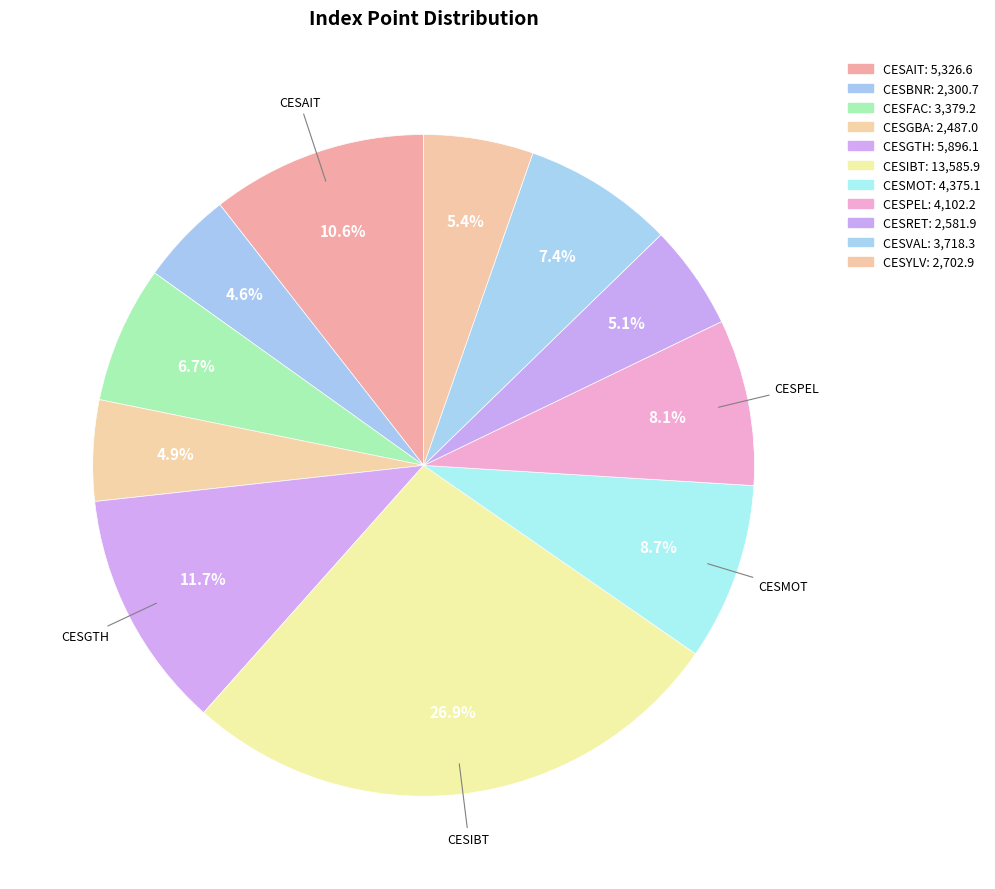

What is the smallest slice in the pie chart?

CESBNR